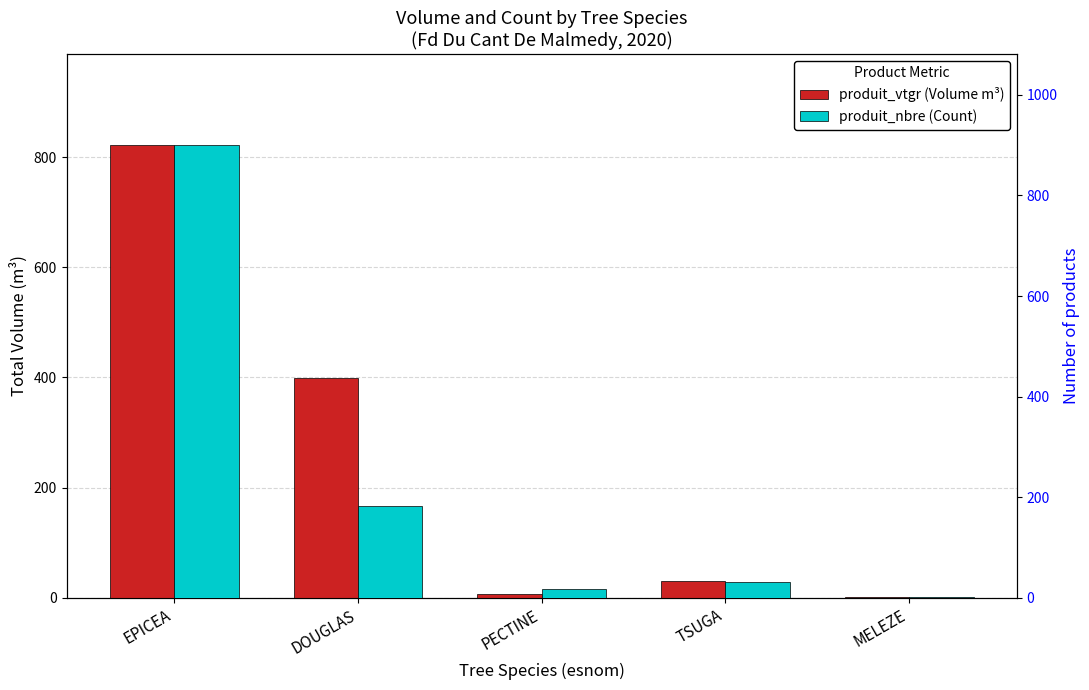

What are all the series names shown in the legend?

produit_vtgr (Volume m³), produit_nbre (Count)